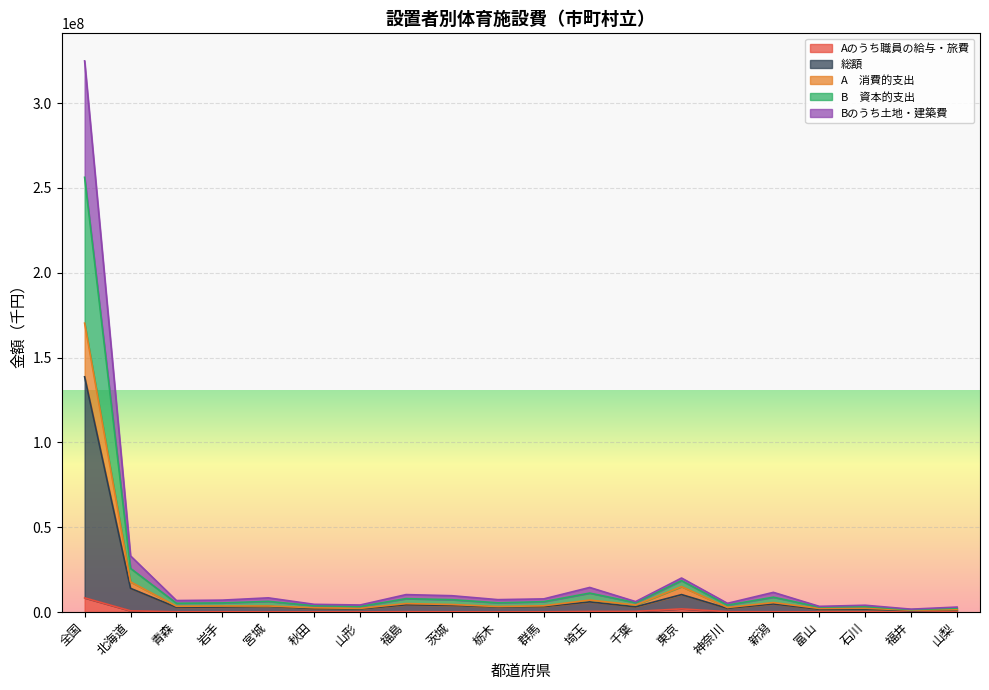

At which category is the sum across all series the highest?

全国